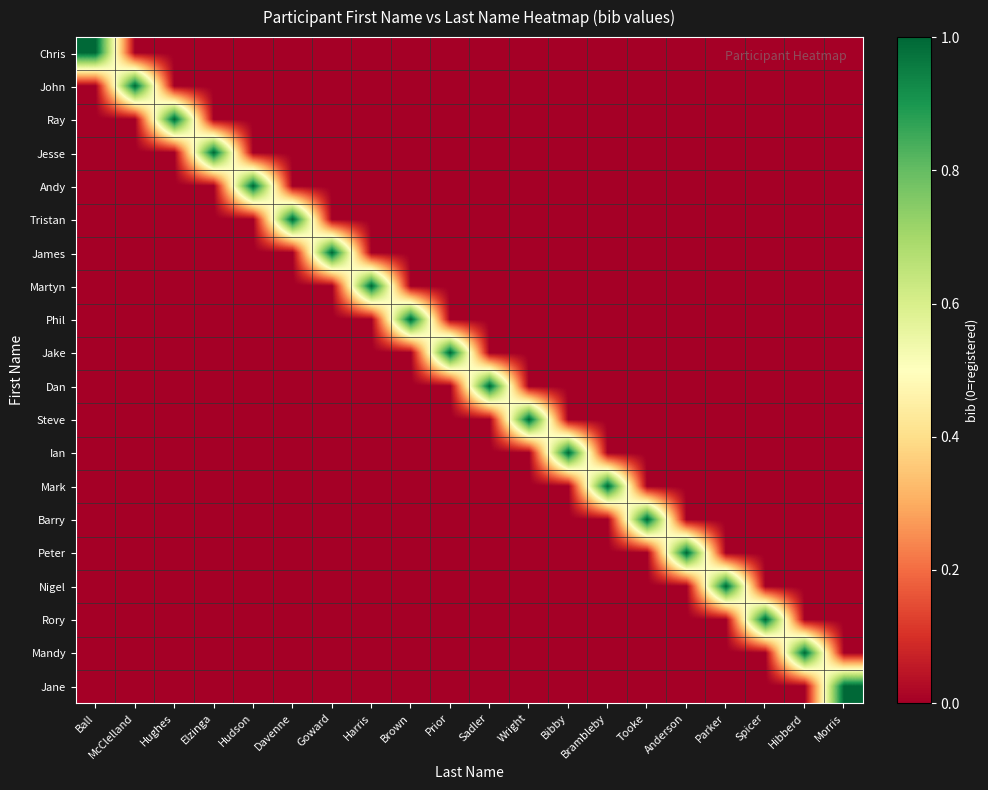

Reading left to right, what are all the values shown in this chart?

Chris: Ball=1	McClelland=0	Hughes=0	Elzinga=0	Hudson=0	Davenne=0	Goward=0	Harris=0	Brown=0	Prior=0	Sadler=0	Wright=0	Bibby=0	Brambleby=0	Tooke=0	Anderson=0	Parker=0	Spicer=0	Hibberd=0	Morris=0
John: Ball=0	McClelland=1	Hughes=0	Elzinga=0	Hudson=0	Davenne=0	Goward=0	Harris=0	Brown=0	Prior=0	Sadler=0	Wright=0	Bibby=0	Brambleby=0	Tooke=0	Anderson=0	Parker=0	Spicer=0	Hibberd=0	Morris=0
Ray: Ball=0	McClelland=0	Hughes=1	Elzinga=0	Hudson=0	Davenne=0	Goward=0	Harris=0	Brown=0	Prior=0	Sadler=0	Wright=0	Bibby=0	Brambleby=0	Tooke=0	Anderson=0	Parker=0	Spicer=0	Hibberd=0	Morris=0
Jesse: Ball=0	McClelland=0	Hughes=0	Elzinga=1	Hudson=0	Davenne=0	Goward=0	Harris=0	Brown=0	Prior=0	Sadler=0	Wright=0	Bibby=0	Brambleby=0	Tooke=0	Anderson=0	Parker=0	Spicer=0	Hibberd=0	Morris=0
Andy: Ball=0	McClelland=0	Hughes=0	Elzinga=0	Hudson=1	Davenne=0	Goward=0	Harris=0	Brown=0	Prior=0	Sadler=0	Wright=0	Bibby=0	Brambleby=0	Tooke=0	Anderson=0	Parker=0	Spicer=0	Hibberd=0	Morris=0
Tristan: Ball=0	McClelland=0	Hughes=0	Elzinga=0	Hudson=0	Davenne=1	Goward=0	Harris=0	Brown=0	Prior=0	Sadler=0	Wright=0	Bibby=0	Brambleby=0	Tooke=0	Anderson=0	Parker=0	Spicer=0	Hibberd=0	Morris=0
James: Ball=0	McClelland=0	Hughes=0	Elzinga=0	Hudson=0	Davenne=0	Goward=1	Harris=0	Brown=0	Prior=0	Sadler=0	Wright=0	Bibby=0	Brambleby=0	Tooke=0	Anderson=0	Parker=0	Spicer=0	Hibberd=0	Morris=0
Martyn: Ball=0	McClelland=0	Hughes=0	Elzinga=0	Hudson=0	Davenne=0	Goward=0	Harris=1	Brown=0	Prior=0	Sadler=0	Wright=0	Bibby=0	Brambleby=0	Tooke=0	Anderson=0	Parker=0	Spicer=0	Hibberd=0	Morris=0
Phil: Ball=0	McClelland=0	Hughes=0	Elzinga=0	Hudson=0	Davenne=0	Goward=0	Harris=0	Brown=1	Prior=0	Sadler=0	Wright=0	Bibby=0	Brambleby=0	Tooke=0	Anderson=0	Parker=0	Spicer=0	Hibberd=0	Morris=0
Jake: Ball=0	McClelland=0	Hughes=0	Elzinga=0	Hudson=0	Davenne=0	Goward=0	Harris=0	Brown=0	Prior=1	Sadler=0	Wright=0	Bibby=0	Brambleby=0	Tooke=0	Anderson=0	Parker=0	Spicer=0	Hibberd=0	Morris=0
Dan: Ball=0	McClelland=0	Hughes=0	Elzinga=0	Hudson=0	Davenne=0	Goward=0	Harris=0	Brown=0	Prior=0	Sadler=1	Wright=0	Bibby=0	Brambleby=0	Tooke=0	Anderson=0	Parker=0	Spicer=0	Hibberd=0	Morris=0
Steve: Ball=0	McClelland=0	Hughes=0	Elzinga=0	Hudson=0	Davenne=0	Goward=0	Harris=0	Brown=0	Prior=0	Sadler=0	Wright=1	Bibby=0	Brambleby=0	Tooke=0	Anderson=0	Parker=0	Spicer=0	Hibberd=0	Morris=0
Ian: Ball=0	McClelland=0	Hughes=0	Elzinga=0	Hudson=0	Davenne=0	Goward=0	Harris=0	Brown=0	Prior=0	Sadler=0	Wright=0	Bibby=1	Brambleby=0	Tooke=0	Anderson=0	Parker=0	Spicer=0	Hibberd=0	Morris=0
Mark: Ball=0	McClelland=0	Hughes=0	Elzinga=0	Hudson=0	Davenne=0	Goward=0	Harris=0	Brown=0	Prior=0	Sadler=0	Wright=0	Bibby=0	Brambleby=1	Tooke=0	Anderson=0	Parker=0	Spicer=0	Hibberd=0	Morris=0
Barry: Ball=0	McClelland=0	Hughes=0	Elzinga=0	Hudson=0	Davenne=0	Goward=0	Harris=0	Brown=0	Prior=0	Sadler=0	Wright=0	Bibby=0	Brambleby=0	Tooke=1	Anderson=0	Parker=0	Spicer=0	Hibberd=0	Morris=0
Peter: Ball=0	McClelland=0	Hughes=0	Elzinga=0	Hudson=0	Davenne=0	Goward=0	Harris=0	Brown=0	Prior=0	Sadler=0	Wright=0	Bibby=0	Brambleby=0	Tooke=0	Anderson=1	Parker=0	Spicer=0	Hibberd=0	Morris=0
Nigel: Ball=0	McClelland=0	Hughes=0	Elzinga=0	Hudson=0	Davenne=0	Goward=0	Harris=0	Brown=0	Prior=0	Sadler=0	Wright=0	Bibby=0	Brambleby=0	Tooke=0	Anderson=0	Parker=1	Spicer=0	Hibberd=0	Morris=0
Rory: Ball=0	McClelland=0	Hughes=0	Elzinga=0	Hudson=0	Davenne=0	Goward=0	Harris=0	Brown=0	Prior=0	Sadler=0	Wright=0	Bibby=0	Brambleby=0	Tooke=0	Anderson=0	Parker=0	Spicer=1	Hibberd=0	Morris=0
Mandy: Ball=0	McClelland=0	Hughes=0	Elzinga=0	Hudson=0	Davenne=0	Goward=0	Harris=0	Brown=0	Prior=0	Sadler=0	Wright=0	Bibby=0	Brambleby=0	Tooke=0	Anderson=0	Parker=0	Spicer=0	Hibberd=1	Morris=0
Jane: Ball=0	McClelland=0	Hughes=0	Elzinga=0	Hudson=0	Davenne=0	Goward=0	Harris=0	Brown=0	Prior=0	Sadler=0	Wright=0	Bibby=0	Brambleby=0	Tooke=0	Anderson=0	Parker=0	Spicer=0	Hibberd=0	Morris=1